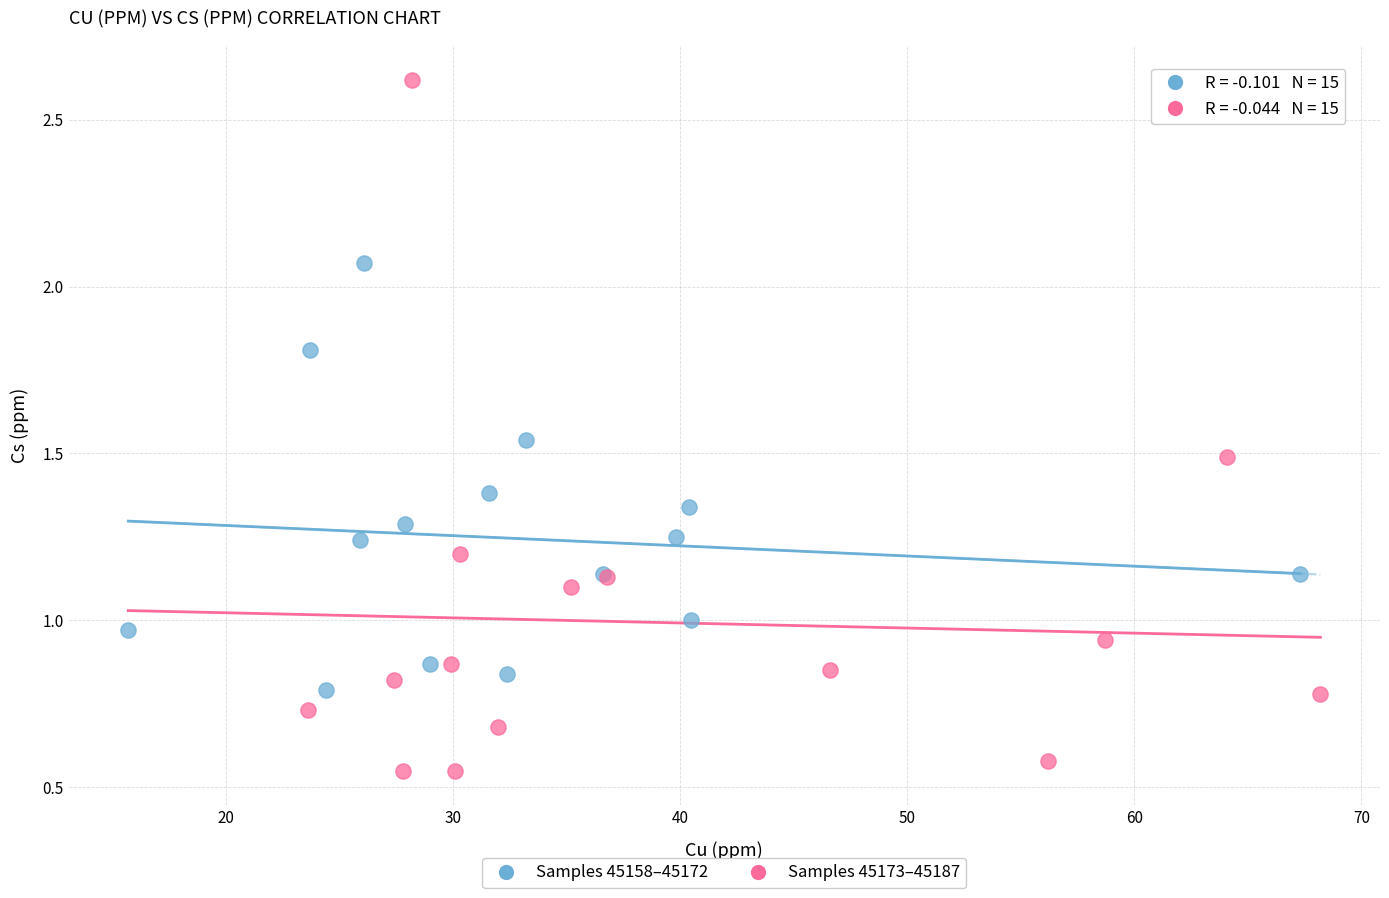

Which series has the largest Y range (max minus min)?

Samples 45173–45187